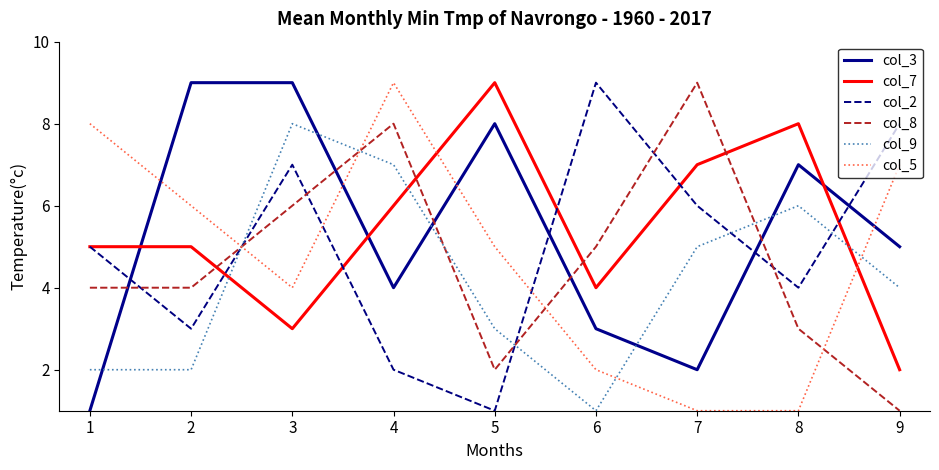

How many lines are shown in the chart?

6